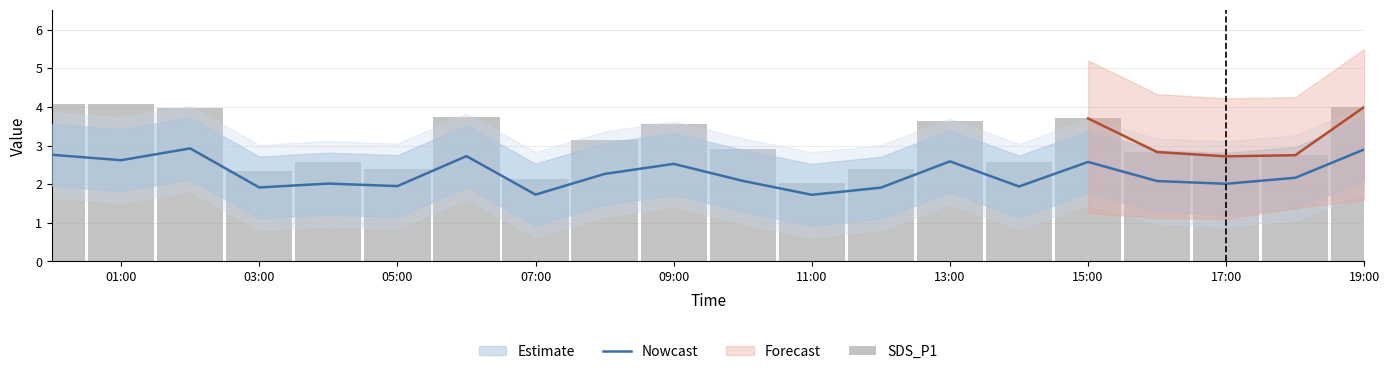

What is the maximum value for Nowcast?

2.9